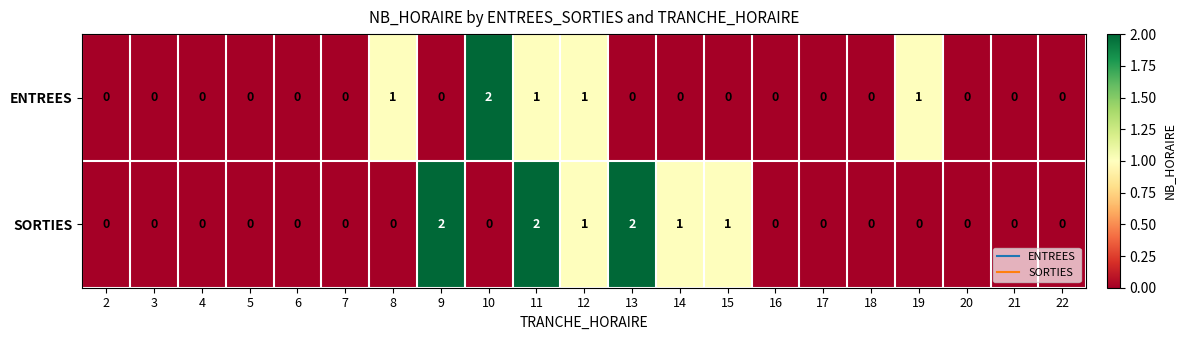

How many series are shown in this chart?

2